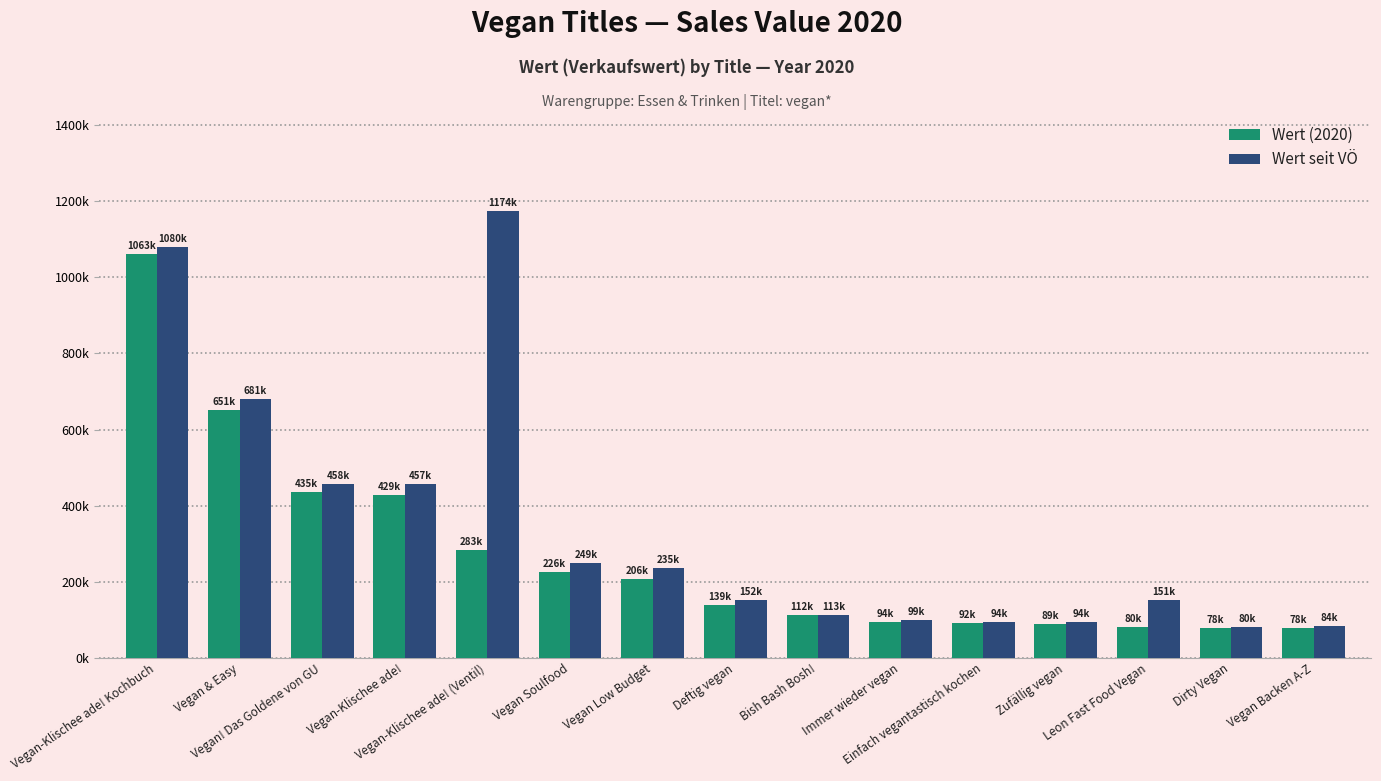

What is the maximum value shown in the chart?

1173774.2